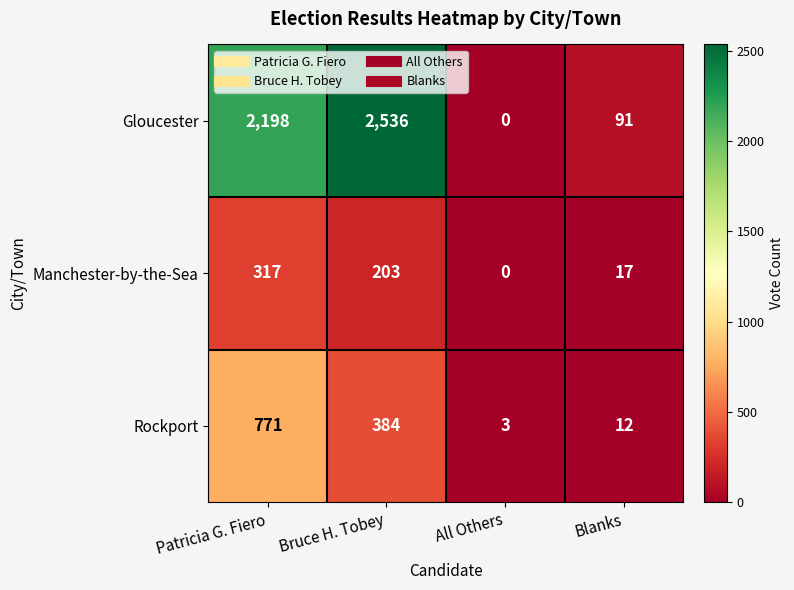

Between Bruce H. Tobey and All Others, which series saw the biggest shift?

Gloucester